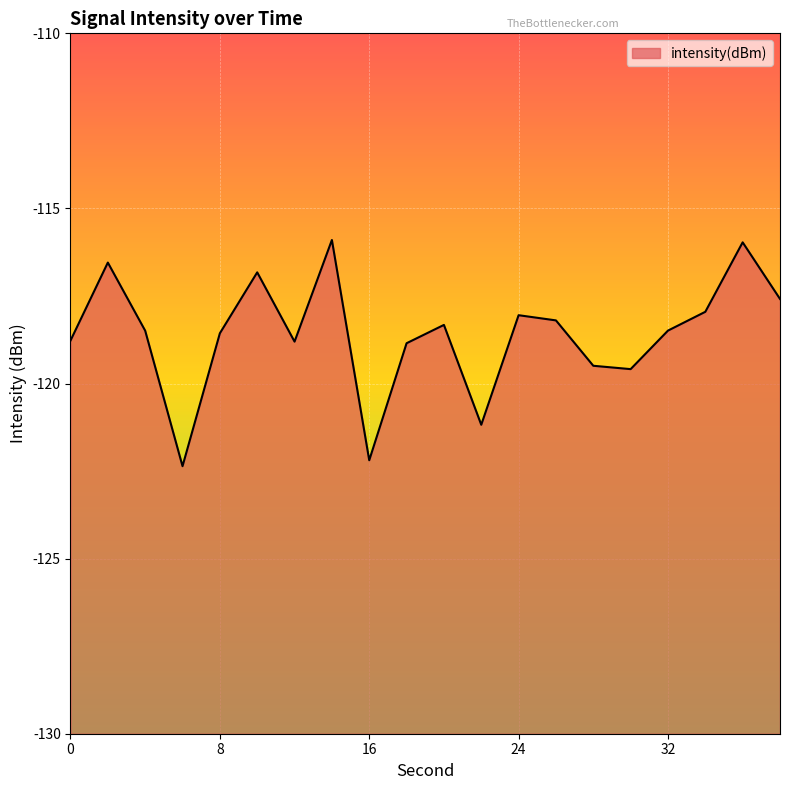

The chart shows a value of -122.2 at 16. True or false?

True